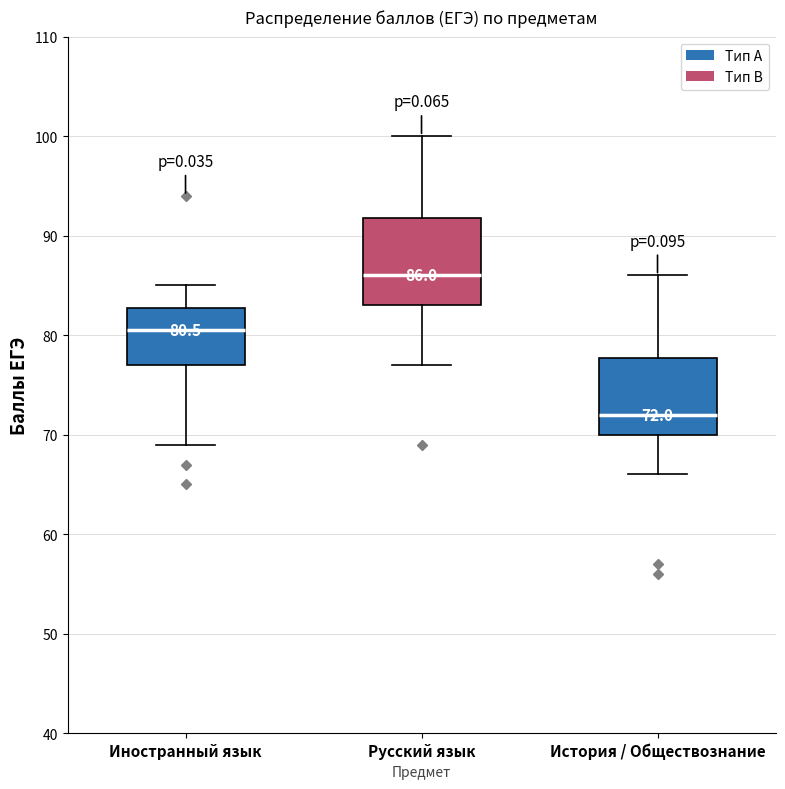

Which box is the tallest, from its lower edge to its upper edge?

Русский язык